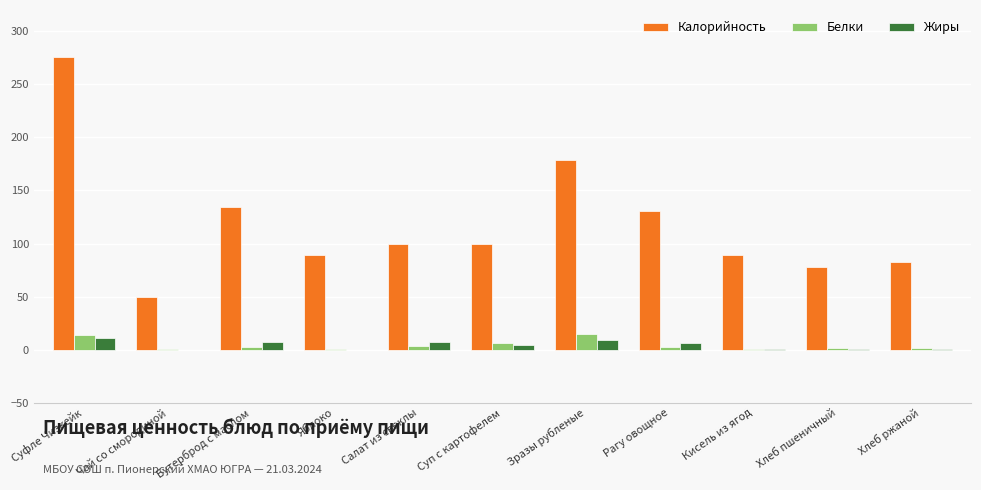

What is the difference between the Калорийность values at Хлеб ржаной and Салат из свеклы?

17.0